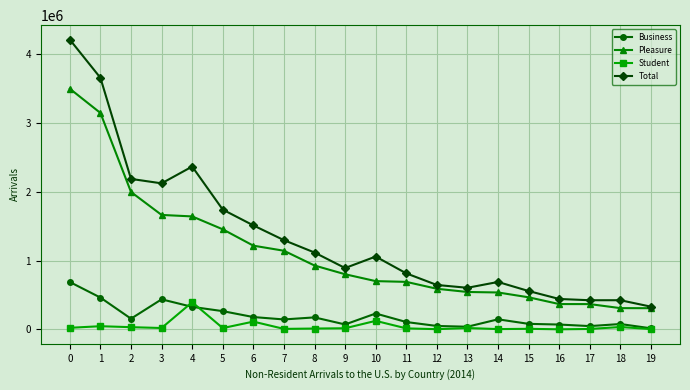

How many lines are shown in the chart?

4